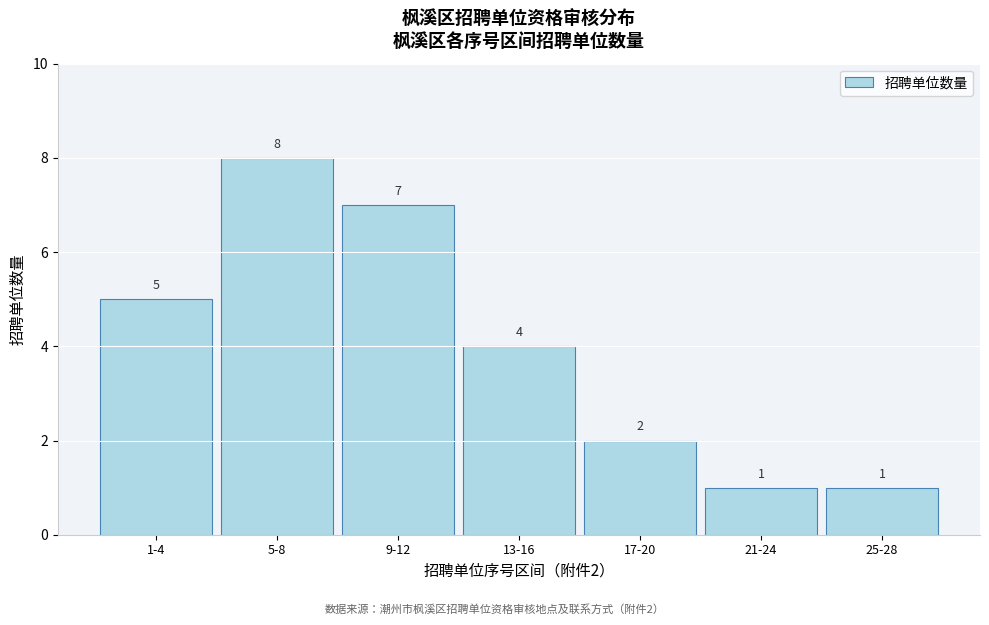

Reading left to right, transcribe all the data shown in this chart.

1-4=5	5-8=8	9-12=7	13-16=4	17-20=2	21-24=1	25-28=1